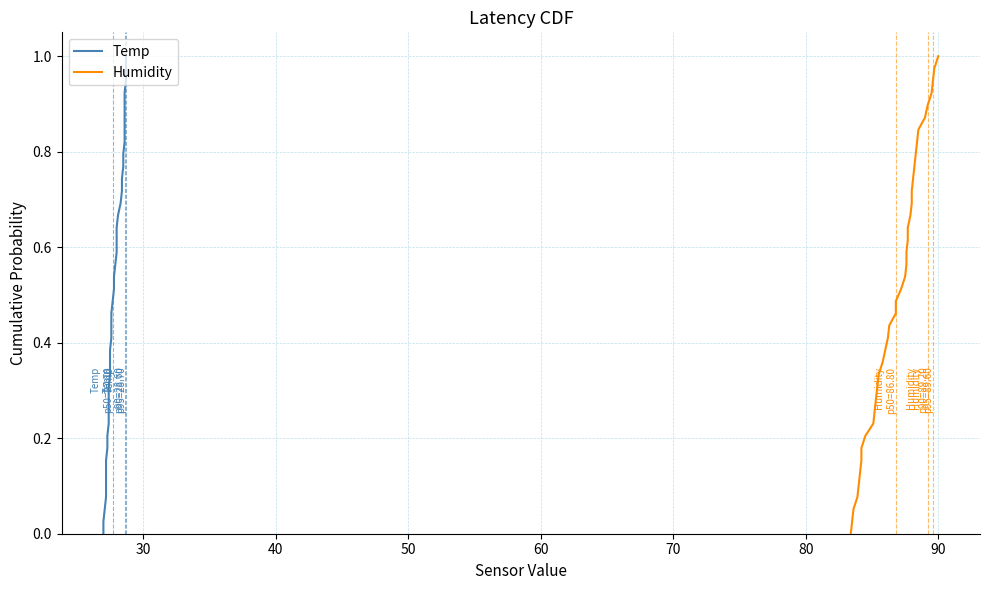

Reading right to left, list all the values displayed in this chart.

Temp: 1.0	1.0	0.9	0.9	0.9	0.9	0.8	0.8	0.8	0.8	0.7	0.7	0.7	0.7	0.6	0.6	0.6	0.6	0.5	0.5	0.5	0.5	0.4	0.4	0.4	0.4	0.3	0.3	0.3	0.3	0.2	0.2	0.2	0.2	0.1	0.1	0.1	0.1	0.0	0.0
Humidity: 1.0	1.0	0.9	0.9	0.9	0.9	0.8	0.8	0.8	0.8	0.7	0.7	0.7	0.7	0.6	0.6	0.6	0.6	0.5	0.5	0.5	0.5	0.4	0.4	0.4	0.4	0.3	0.3	0.3	0.3	0.2	0.2	0.2	0.2	0.1	0.1	0.1	0.1	0.0	0.0